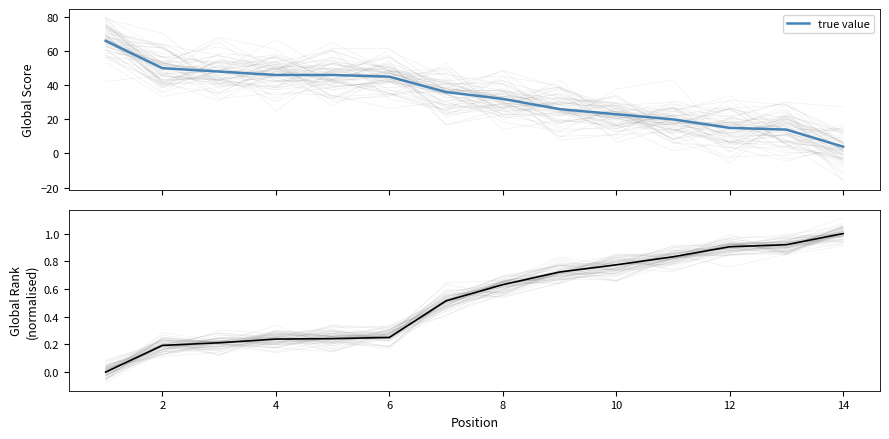

Rank the series by their maximum value, from highest to lowest.

true value, Global Rank (normalised)